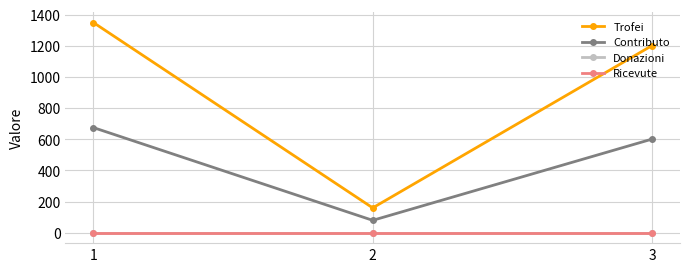

Does the chart have visible grid lines?

Yes